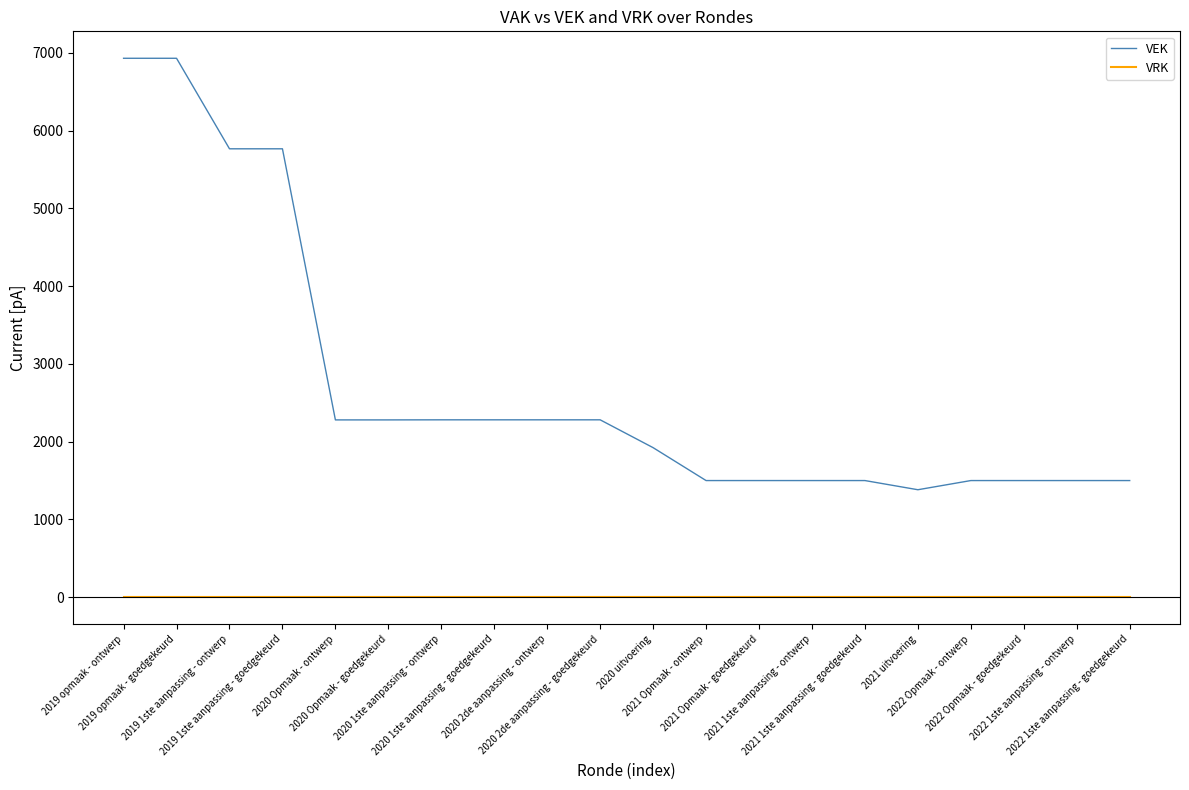

True or false: VEK and VRK intersect in this chart.

False